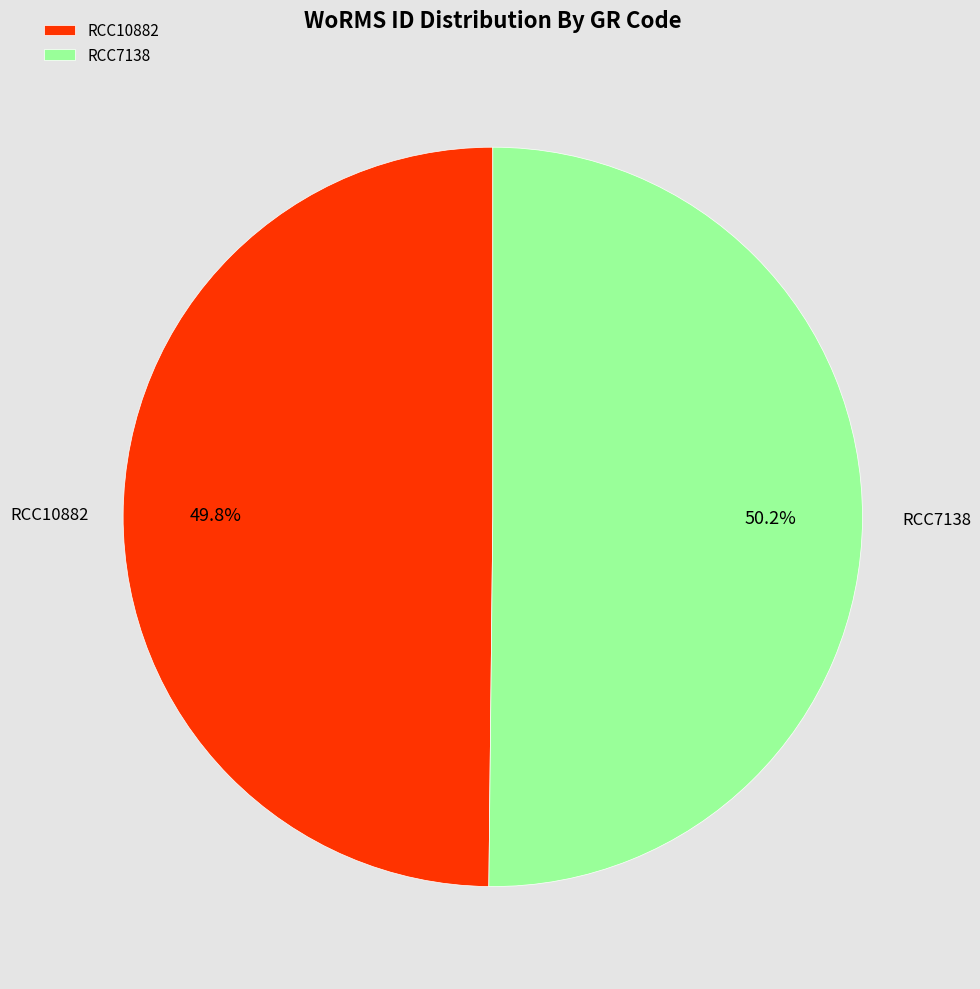

Is there any slice that represents more than half of the pie?

Yes